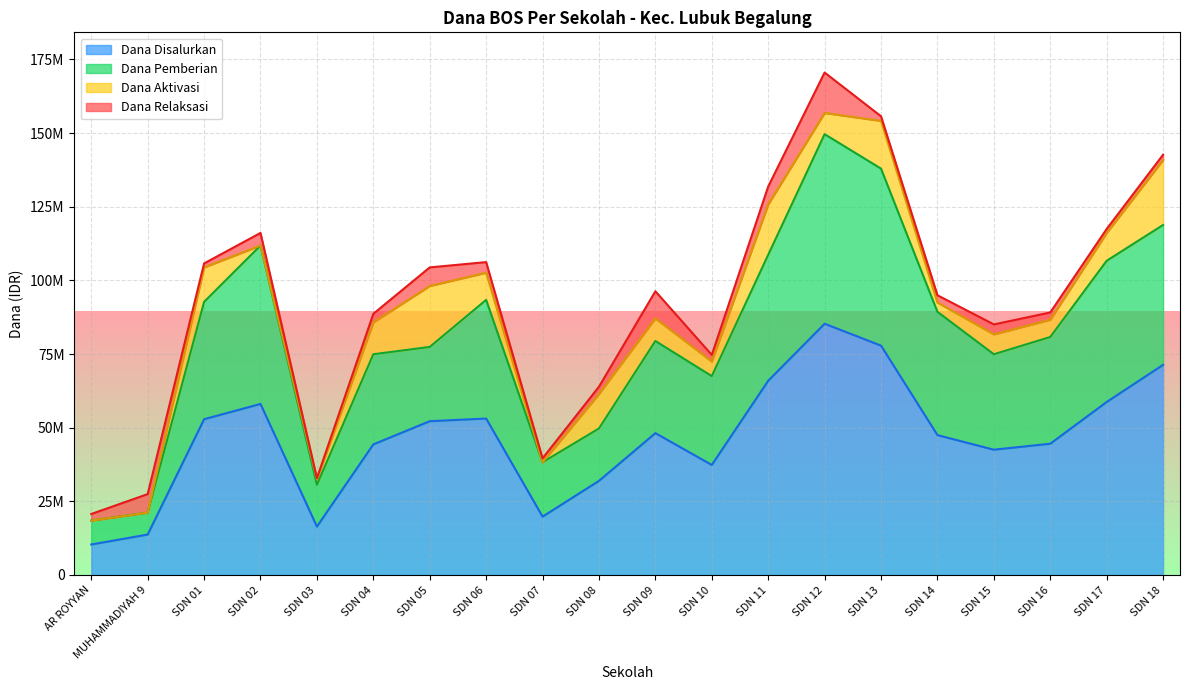

What is the difference between the maximum and second lowest values in the Dana Disalurkan series?

71550000